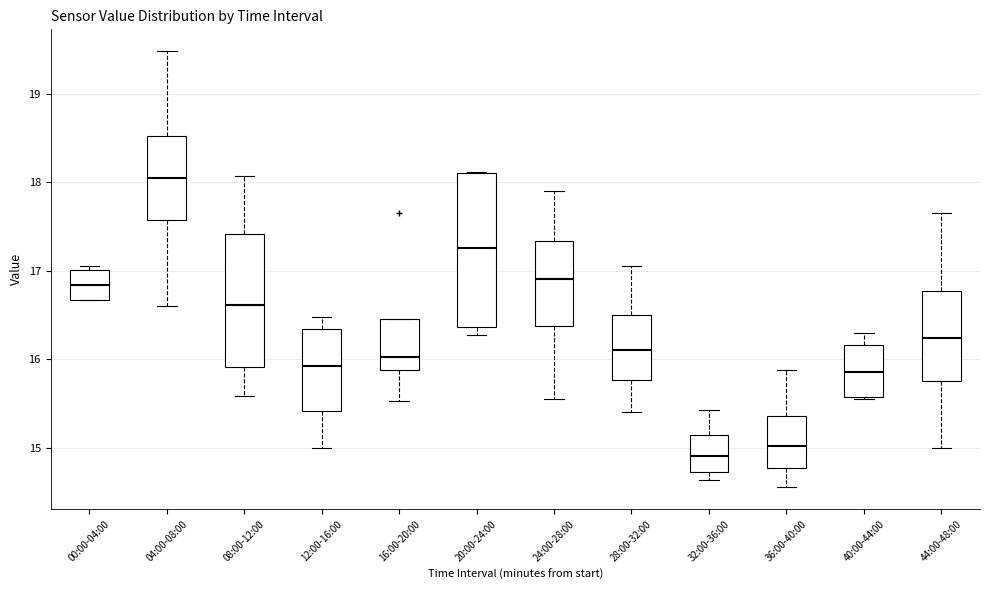

Reading left to right, transcribe this box plot: for each box, give where its median line is, the range the box spans, and where its two whiskers end, as read against the y-axis. The values are not printed on the chart, so give them approximately, as read against the axis.

00:00-04:00: median 16.8, box 16.7 to 17.0, whiskers 16.7 to 17.1
04:00-08:00: median 18.1, box 17.6 to 18.5, whiskers 16.6 to 19.5
08:00-12:00: median 16.6, box 15.9 to 17.4, whiskers 15.6 to 18.1
12:00-16:00: median 15.9, box 15.4 to 16.3, whiskers 15.0 to 16.5
16:00-20:00: median 16.0, box 15.9 to 16.5, whiskers 15.5 to 16.5
20:00-24:00: median 17.3, box 16.4 to 18.1, whiskers 16.3 to 18.1
24:00-28:00: median 16.9, box 16.4 to 17.3, whiskers 15.6 to 17.9
28:00-32:00: median 16.1, box 15.8 to 16.5, whiskers 15.4 to 17.1
32:00-36:00: median 14.9, box 14.7 to 15.1, whiskers 14.6 to 15.4
36:00-40:00: median 15.0, box 14.8 to 15.4, whiskers 14.6 to 15.9
40:00-44:00: median 15.9, box 15.6 to 16.2, whiskers 15.6 to 16.3
44:00-48:00: median 16.2, box 15.8 to 16.8, whiskers 15.0 to 17.7